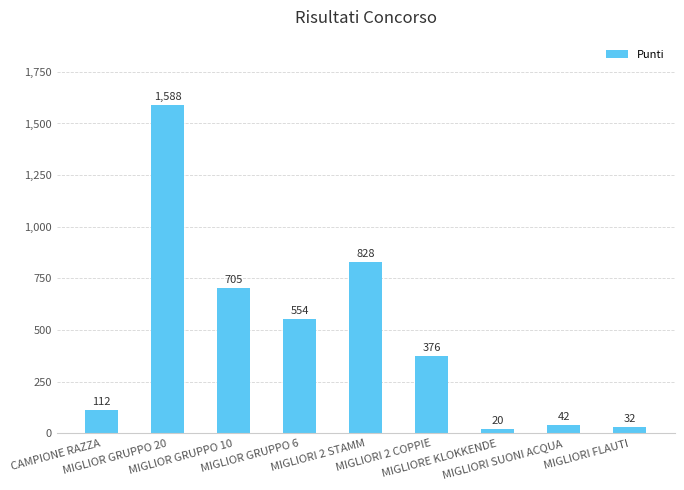

Approximately how many times larger is the value at MIGLIORI 2 COPPIE compared to MIGLIOR GRUPPO 6?

0.7